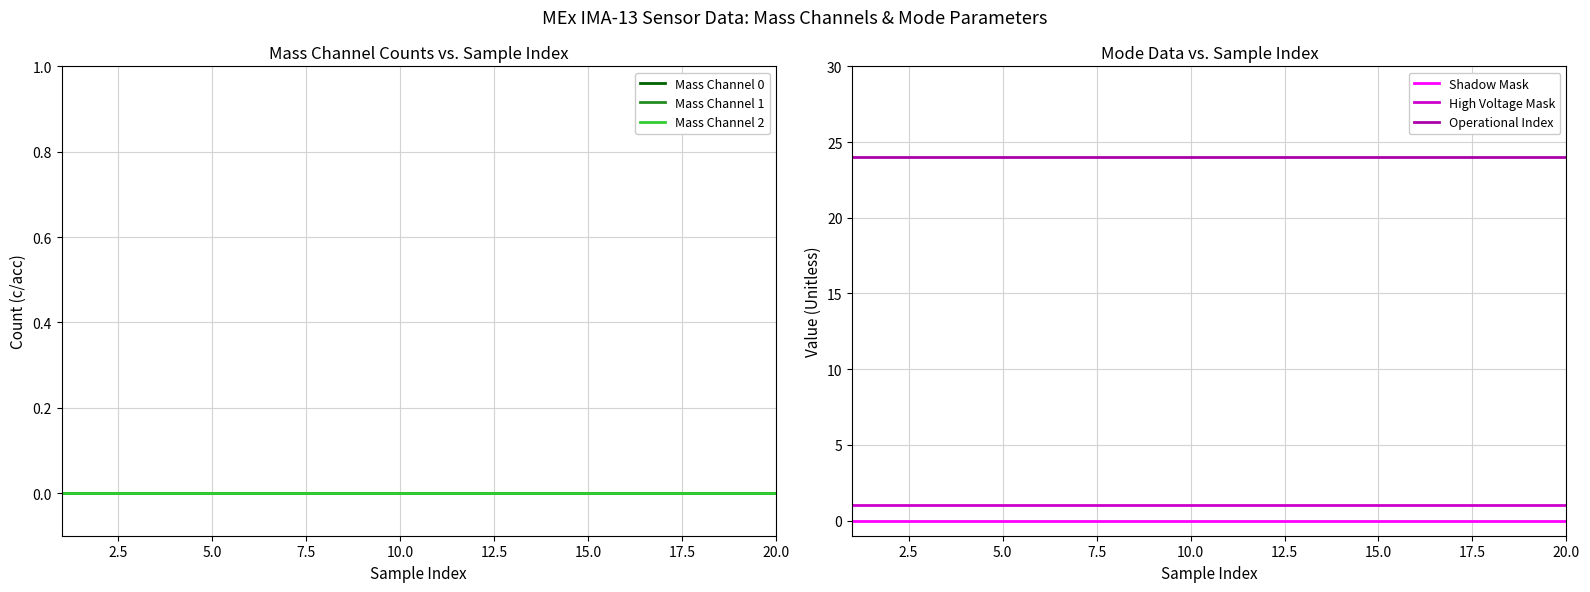

Which series has the widest spread of values?

Mass Channel 0